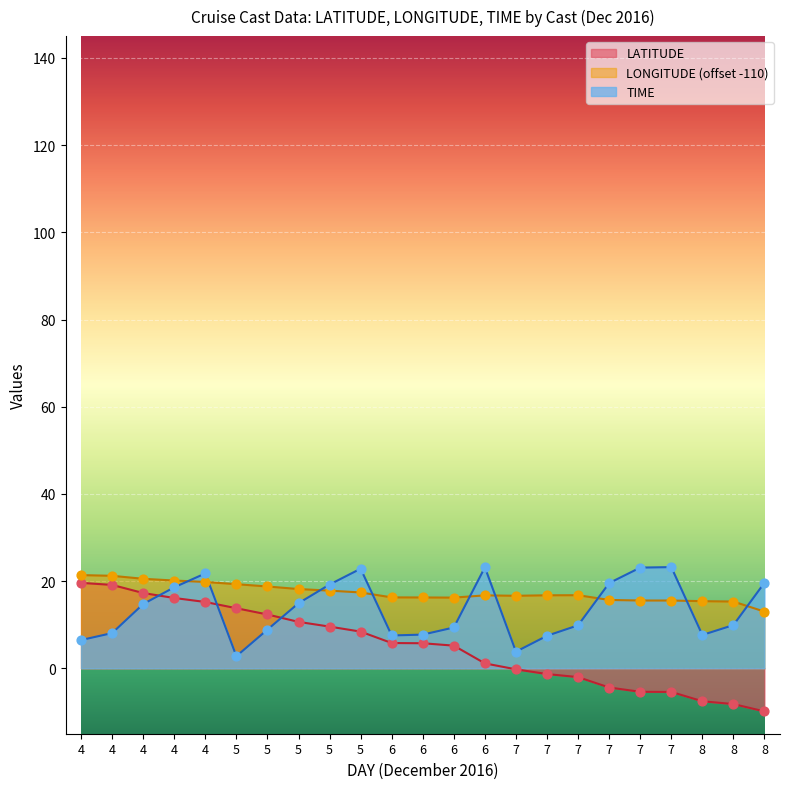

Which series has the widest spread of Y values?

LATITUDE